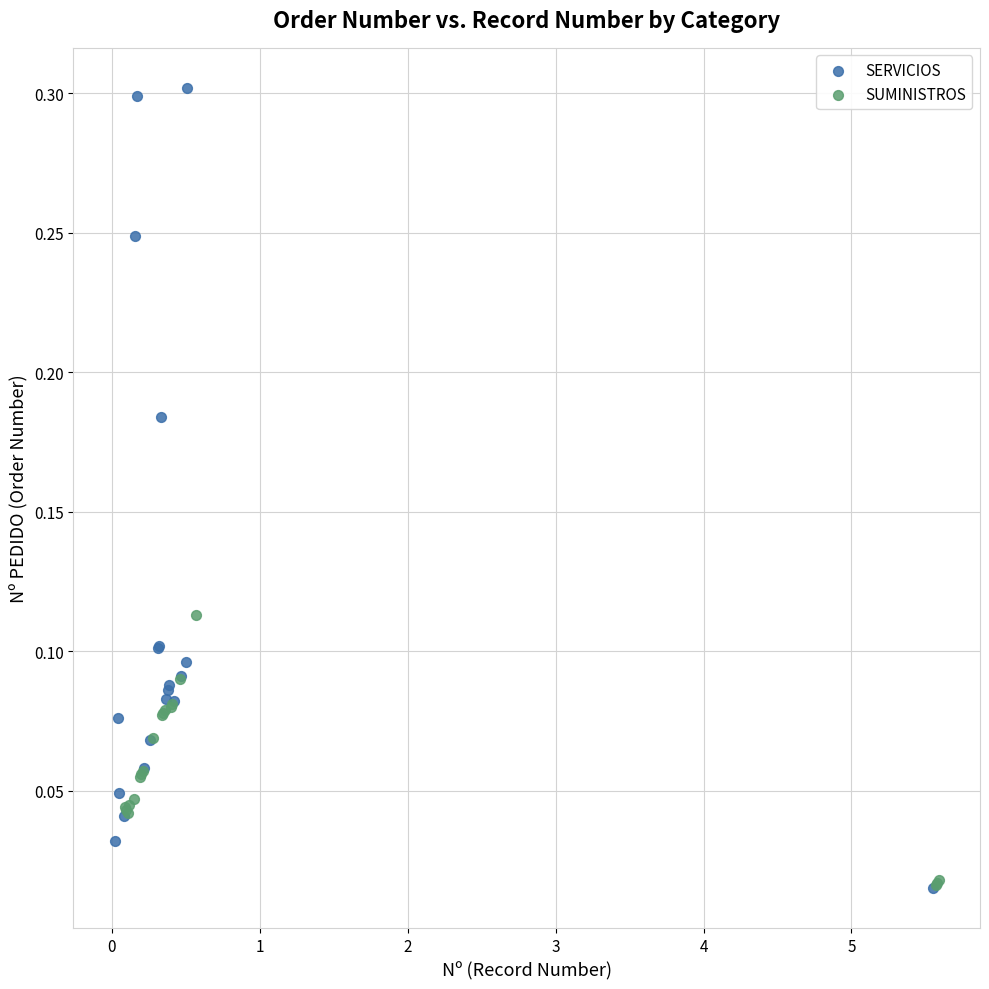

Which series has the largest Y range (max minus min)?

SERVICIOS